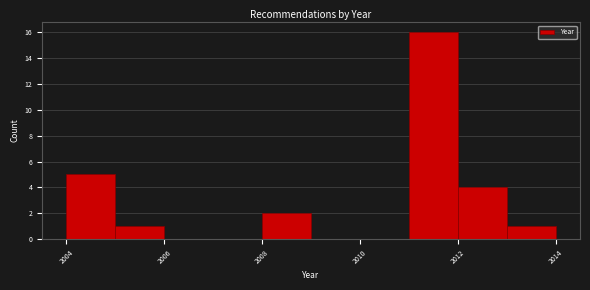

What is the height of the bar covering 2012 to 2013 on the x-axis? The values are not printed on the chart, so give them approximately, as read against the axis.

4